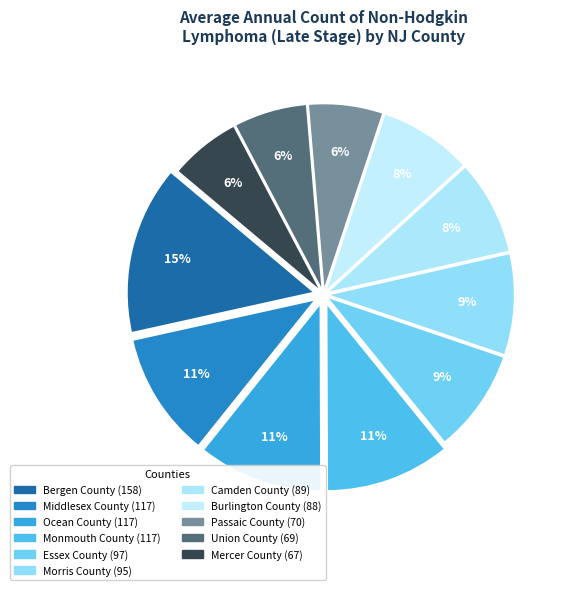

What percentage is the Middlesex County slice, to the nearest percent?

11%